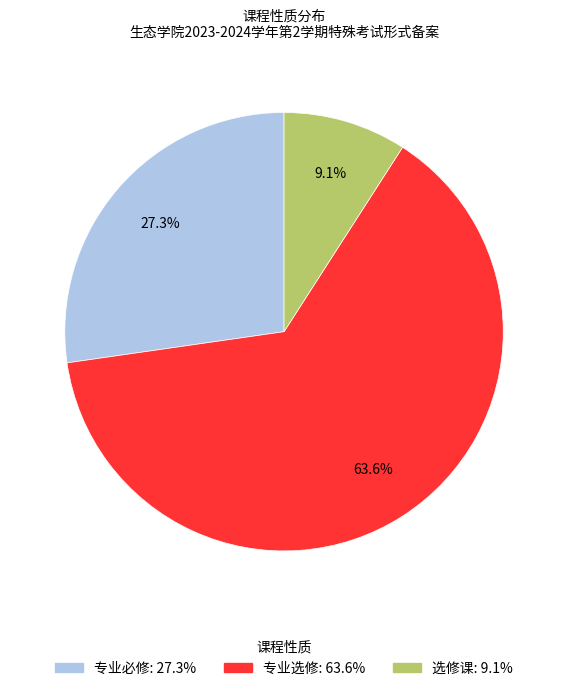

True or false: 专业必修 accounts for 27% of the total.

True